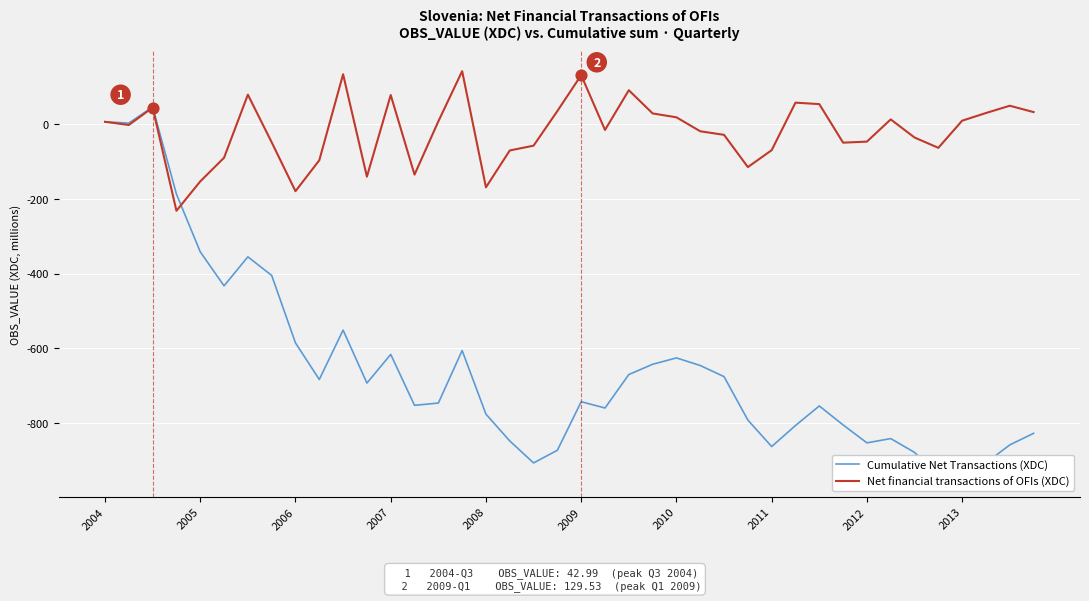

What is the total value across all series at 34?

-914.3